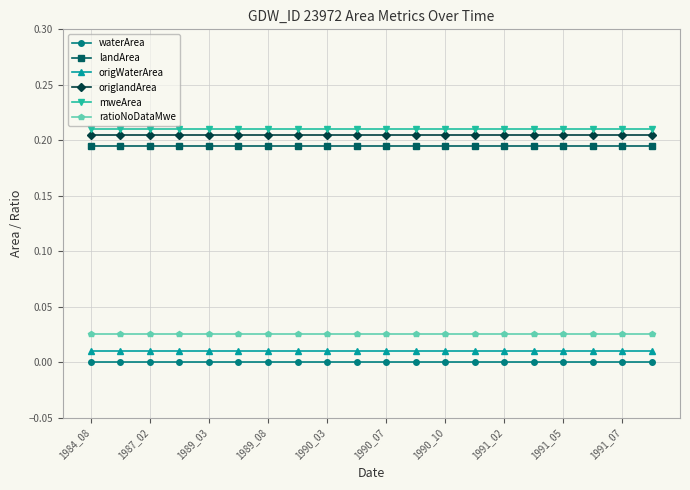

True or false: origWaterArea and landArea cross at least once.

False